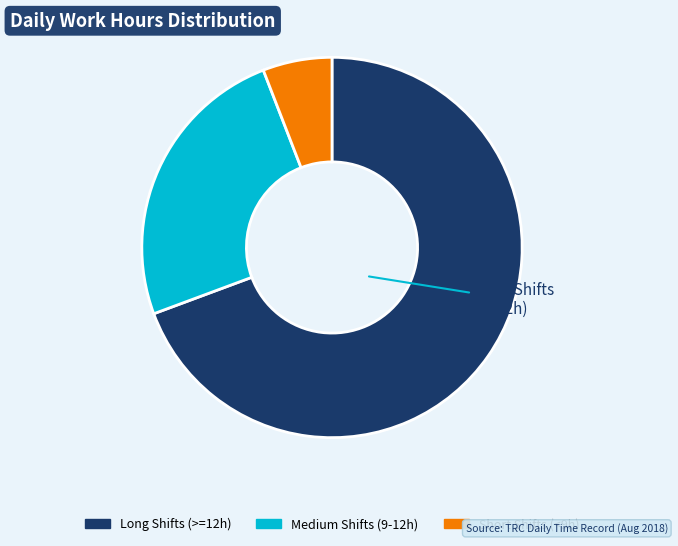

Is there any slice that represents more than half of the pie?

Yes